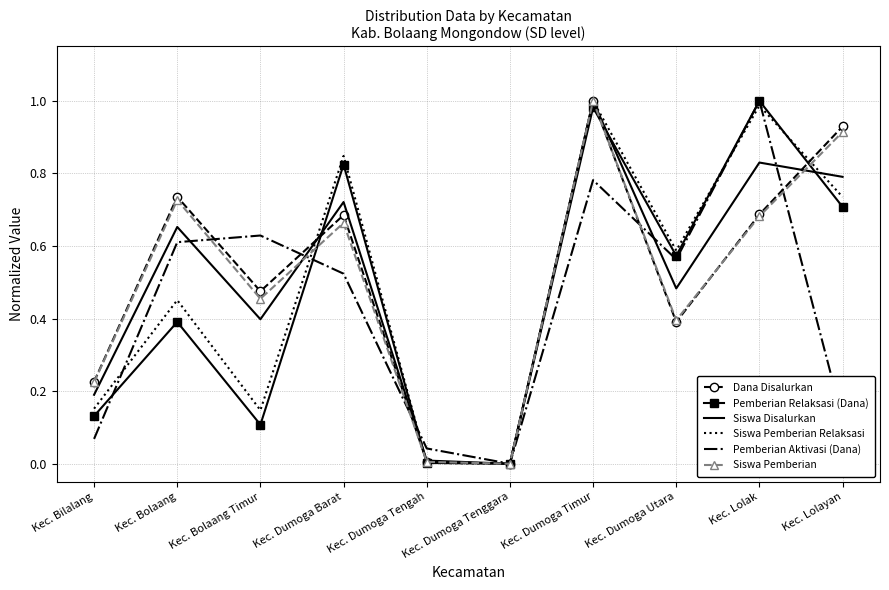

What is the total value across all series at Kec. Dumoga Barat?

4.3